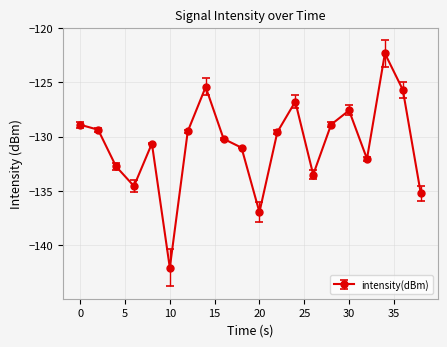

How many points are higher than both their immediate neighbors (excluding endpoints)?

5